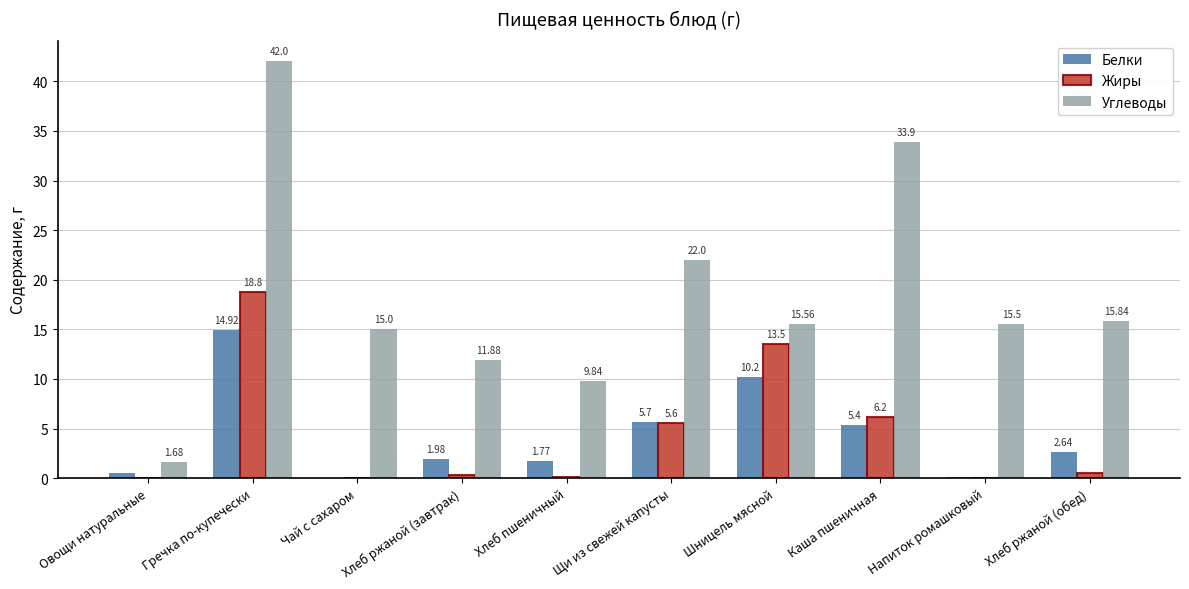

Which series has the largest total across all categories?

Углеводы